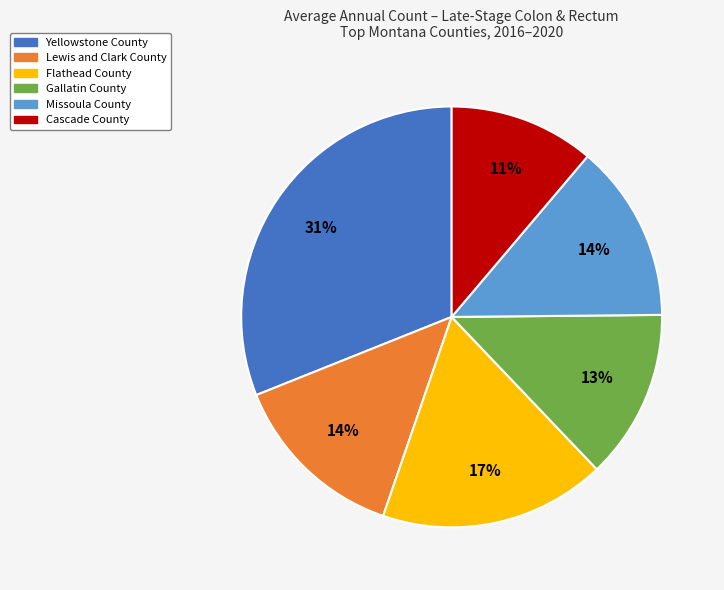

To the nearest percent, what is the difference between the largest and smallest slice percentages?

20%